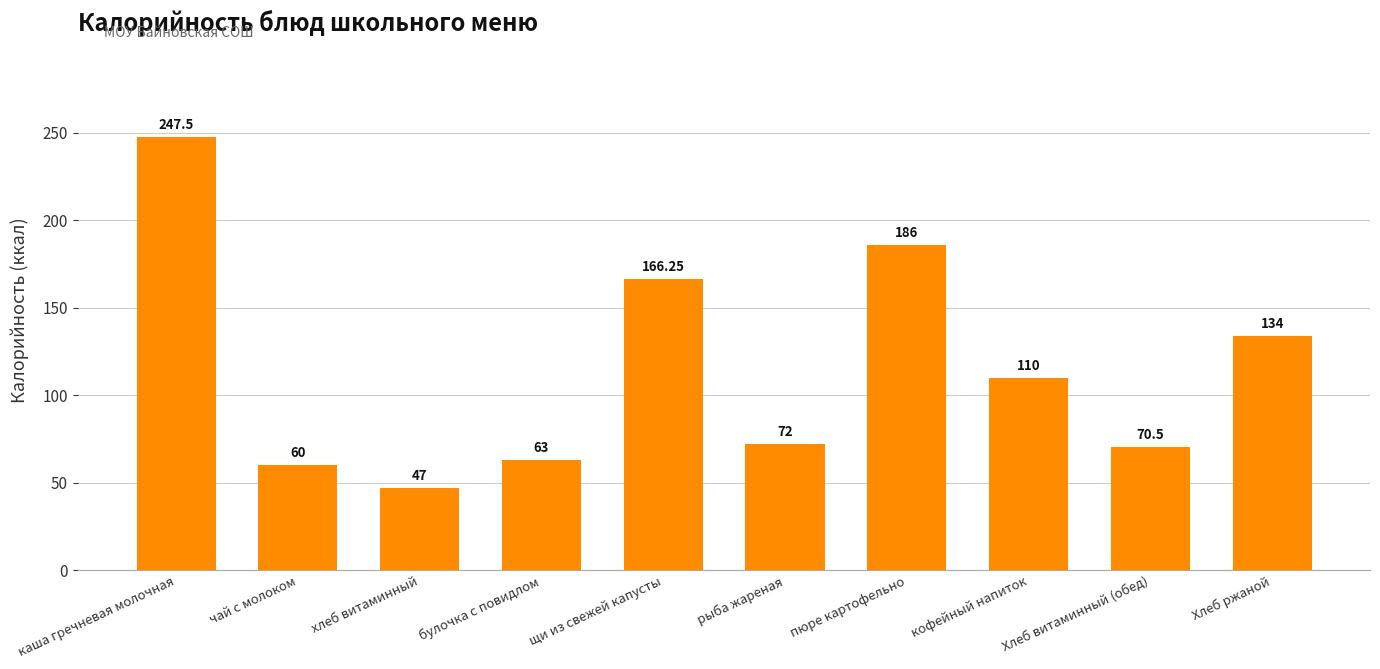

What is the difference between the maximum and minimum values?

200.5